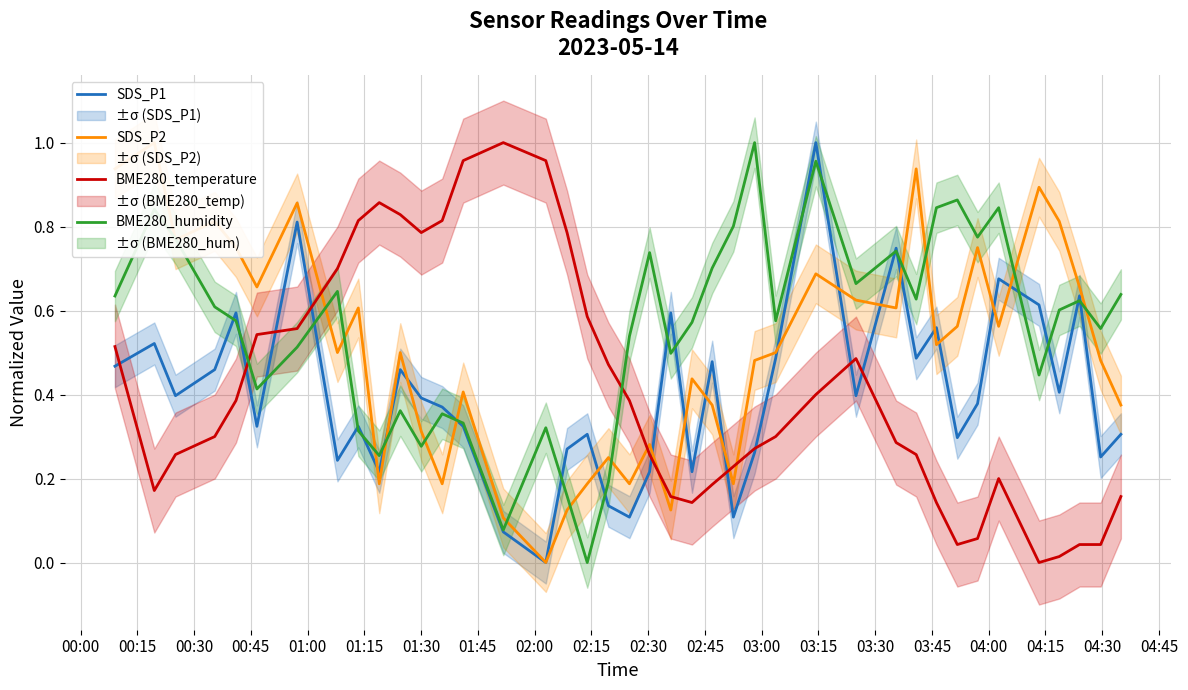

After their last crossing, which series has the higher values: SDS_P1 or BME280_humidity?

BME280_humidity